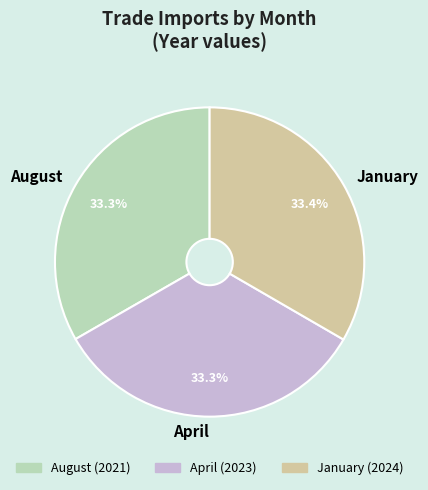

Is there a majority slice in this chart?

No